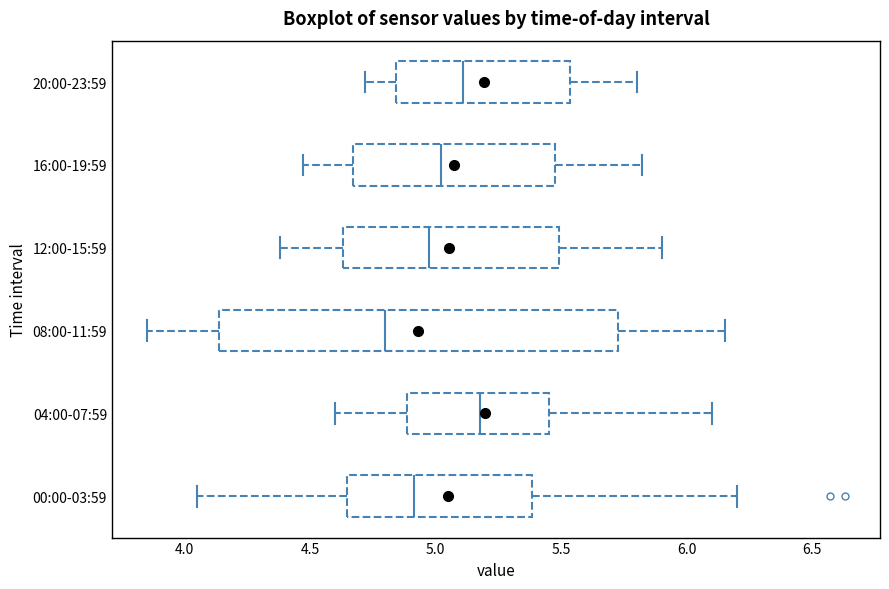

Where does the left whisker of the box for 16:00-19:59 end on the x-axis? The values are not printed on the chart, so give them approximately, as read against the axis.

4.45